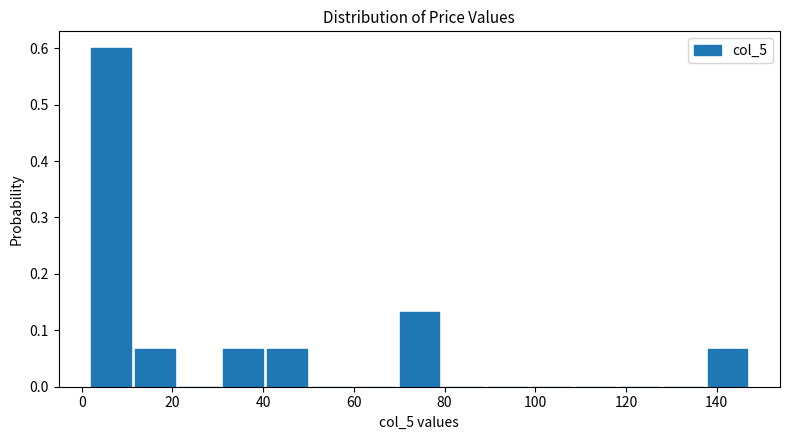

Reading left to right, transcribe this chart: for each bar, give the range it covers on the x-axis and its height. Neither the bar edges nor the heights are printed on the chart, so give them approximately, as read against the axes.

2 to 12: 0.60
12 to 22: 0.07
22 to 30: 0
30 to 40: 0.07
40 to 50: 0.07
50 to 60: 0
60 to 70: 0
70 to 80: 0.13
80 to 88: 0
88 to 98: 0
98 to 108: 0
108 to 118: 0
118 to 128: 0
128 to 138: 0
138 to 148: 0.07